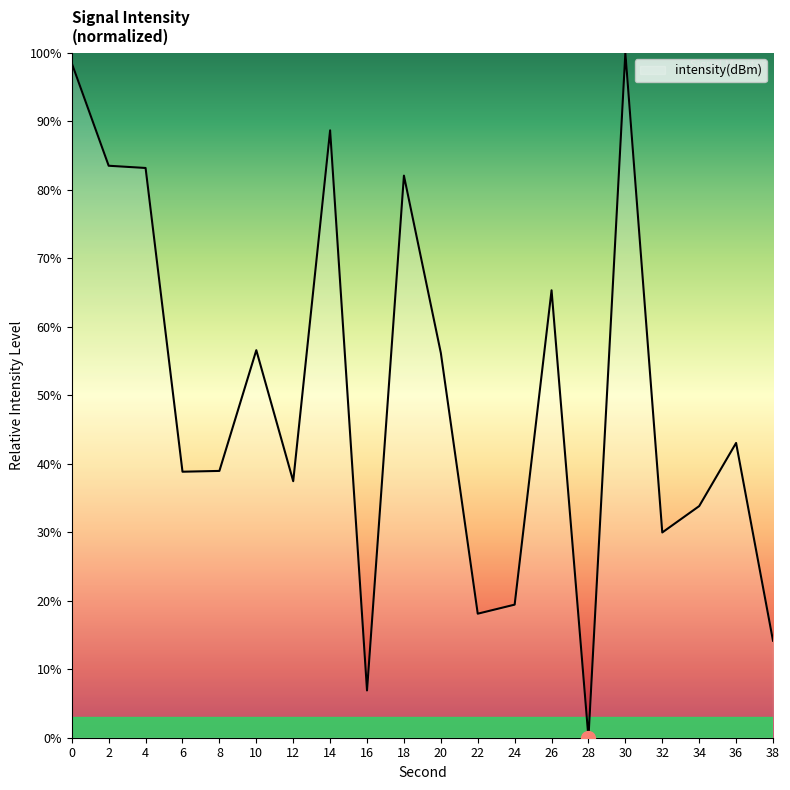

The value at 2 is 29.4. True or false?

False